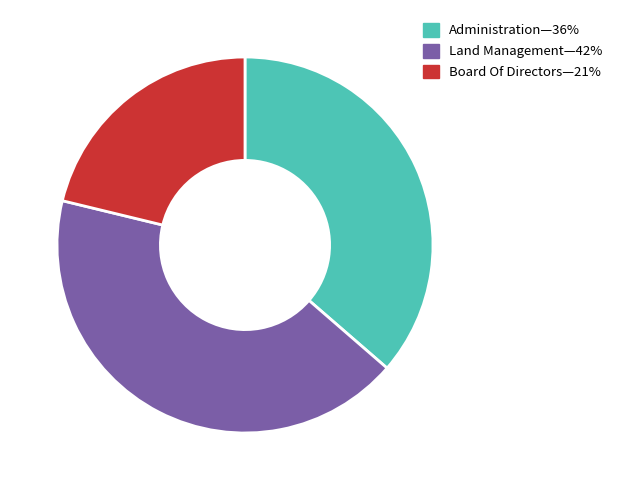

Is there a majority slice in this chart?

No